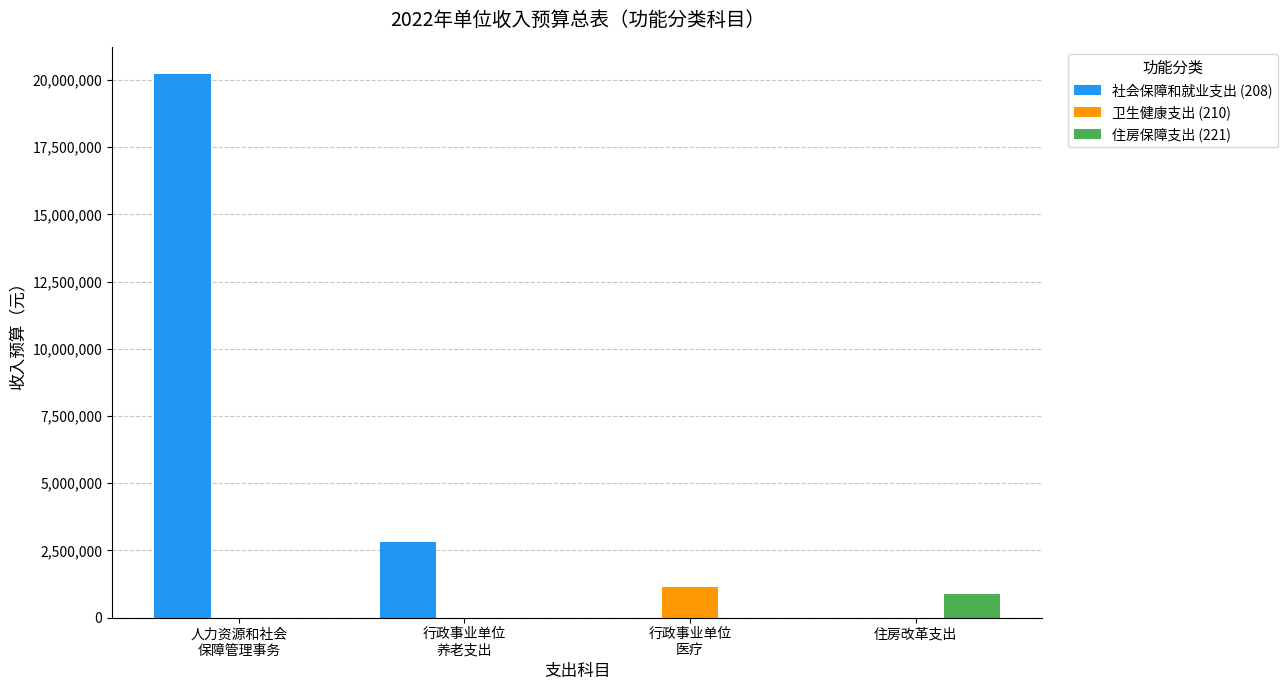

At which label is 社会保障和就业支出 (208) closest to 10113050?

行政事业单位
养老支出